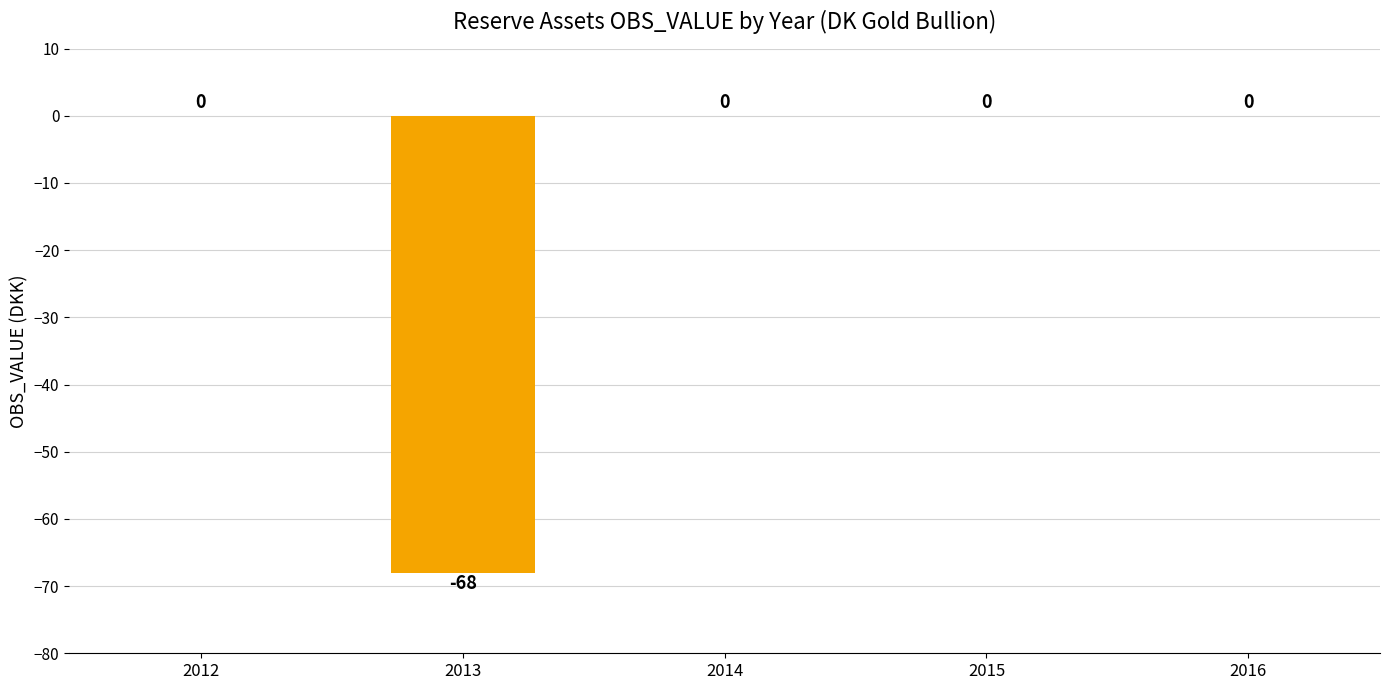

True or false: the data shows 0 at 2012.

True